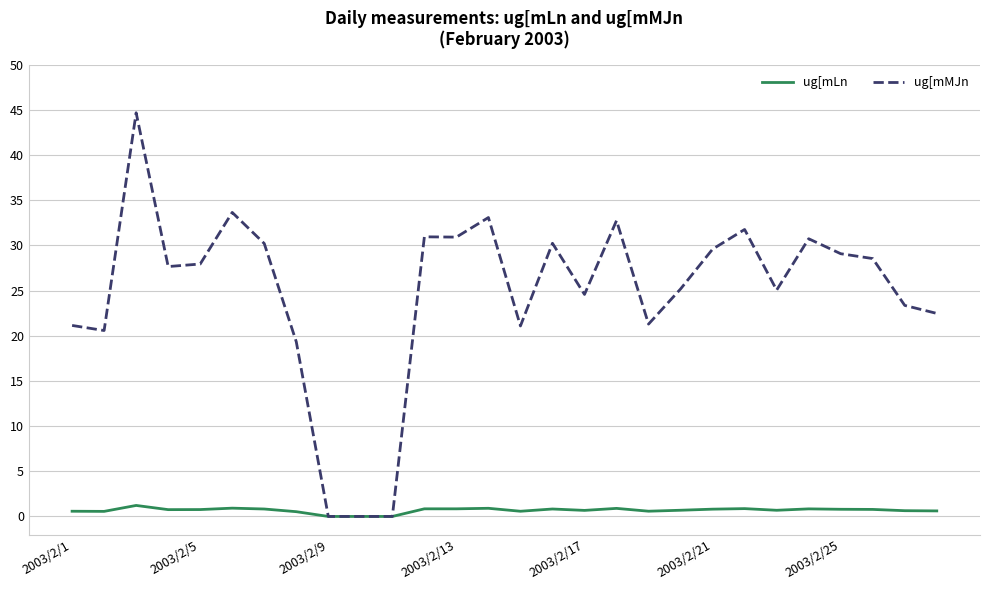

True or false: ug[mLn has more than 1 interior local peaks.

True